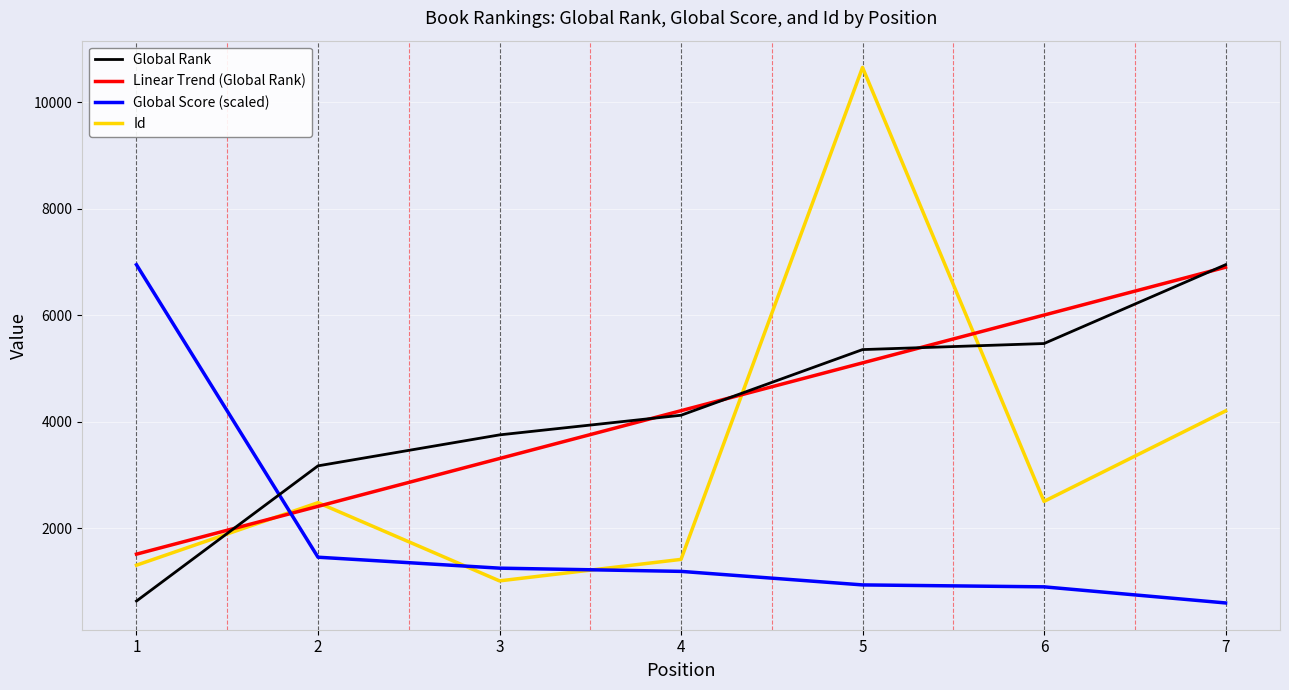

What is the difference between the Global Rank values at 3 and 6?

1717.0